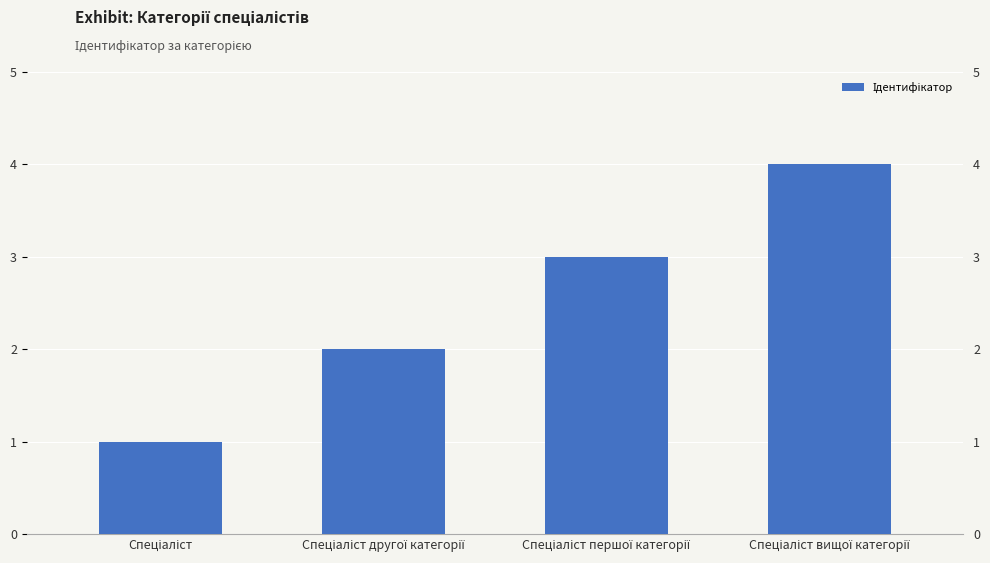

What is the label of the 4th bar from the left?

Спеціаліст вищої категорії